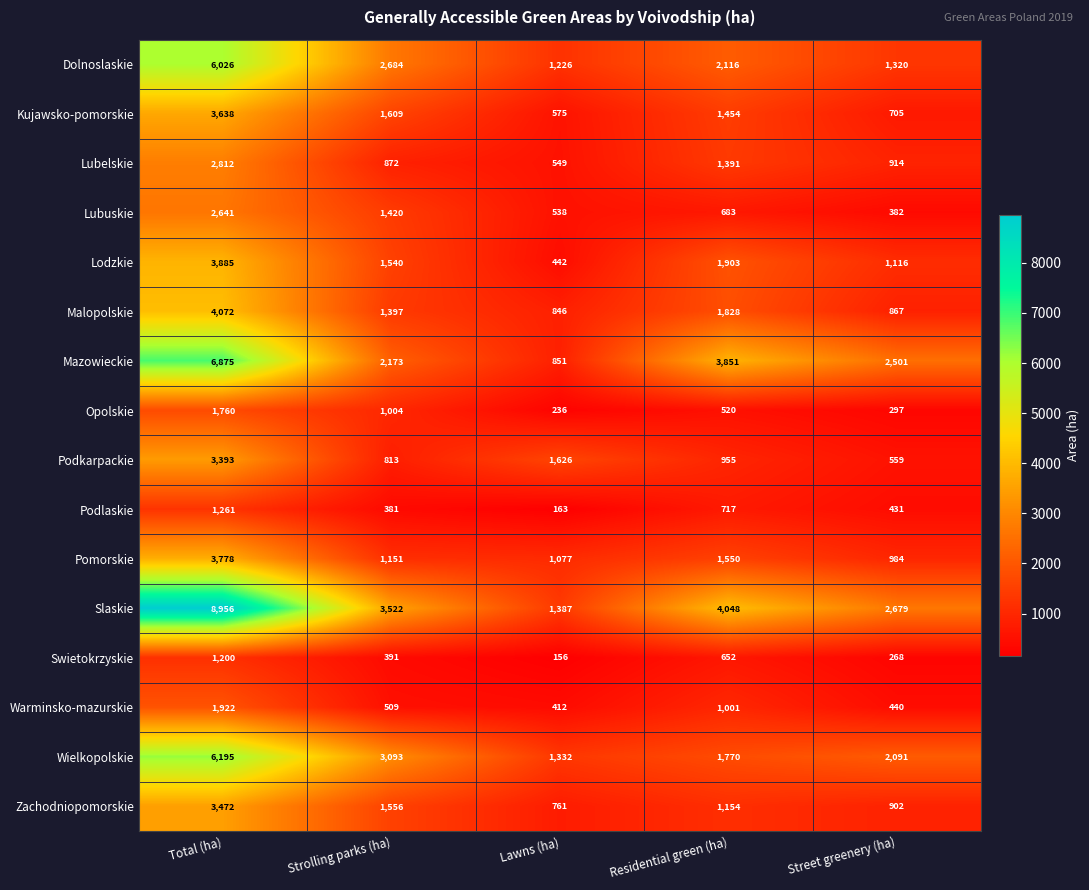

Where is Swietokrzyskie nearest to the value 678?

Residential green (ha)